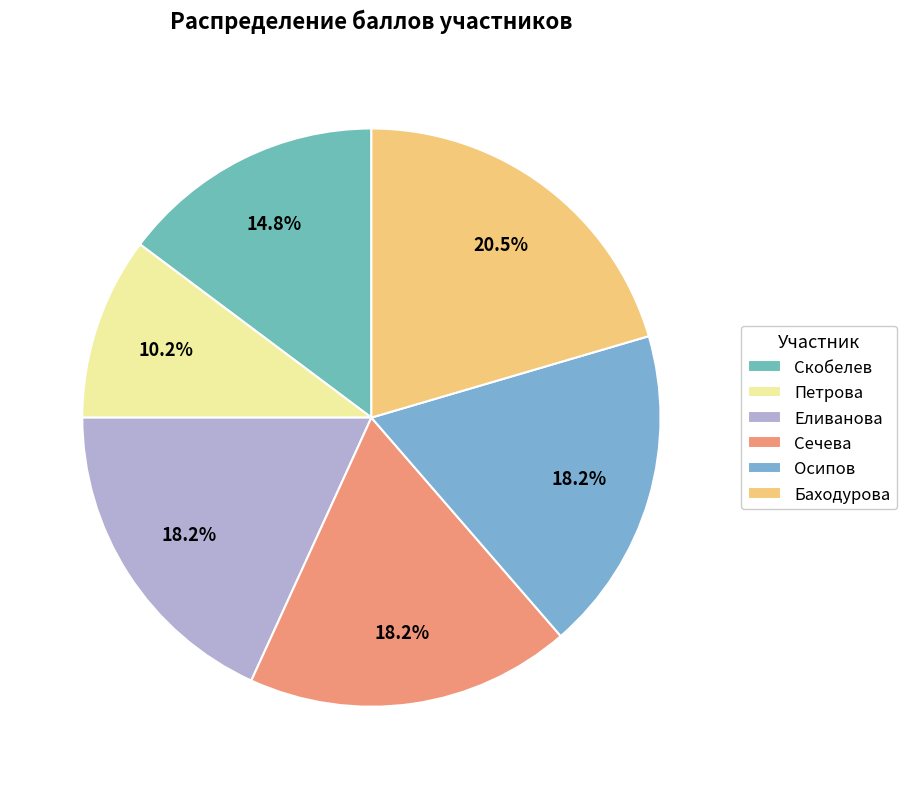

What portion of the pie excludes Скобелев?

85.2%